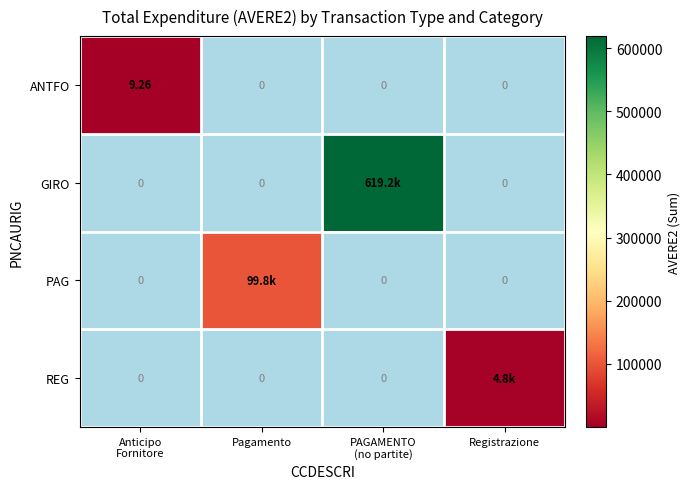

Which series changed the most between Pagamento and Registrazione?

PAG